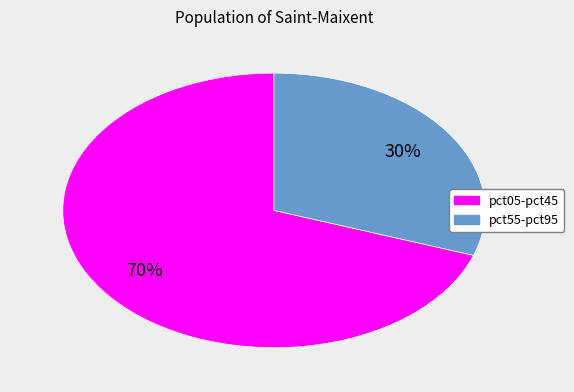

Is there any slice that represents more than half of the pie?

Yes